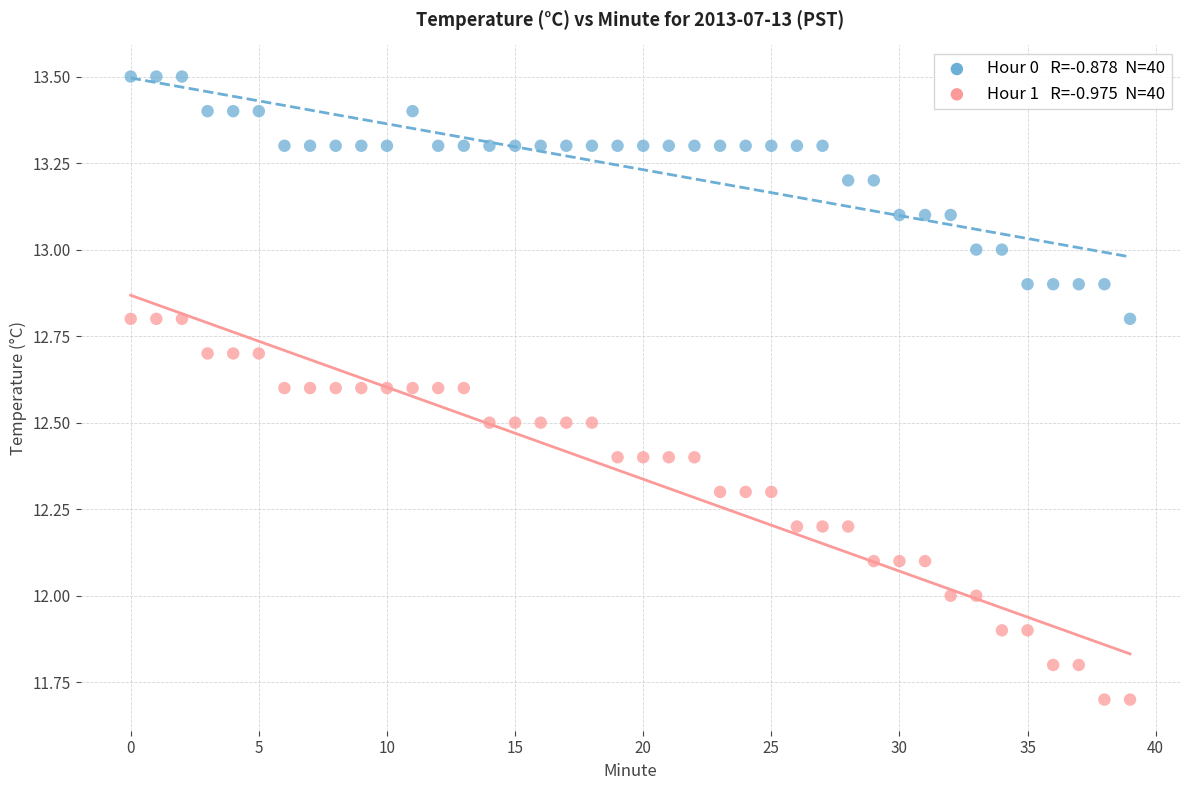

Across all data points, what is the range of Y values (max minus min)?

1.8